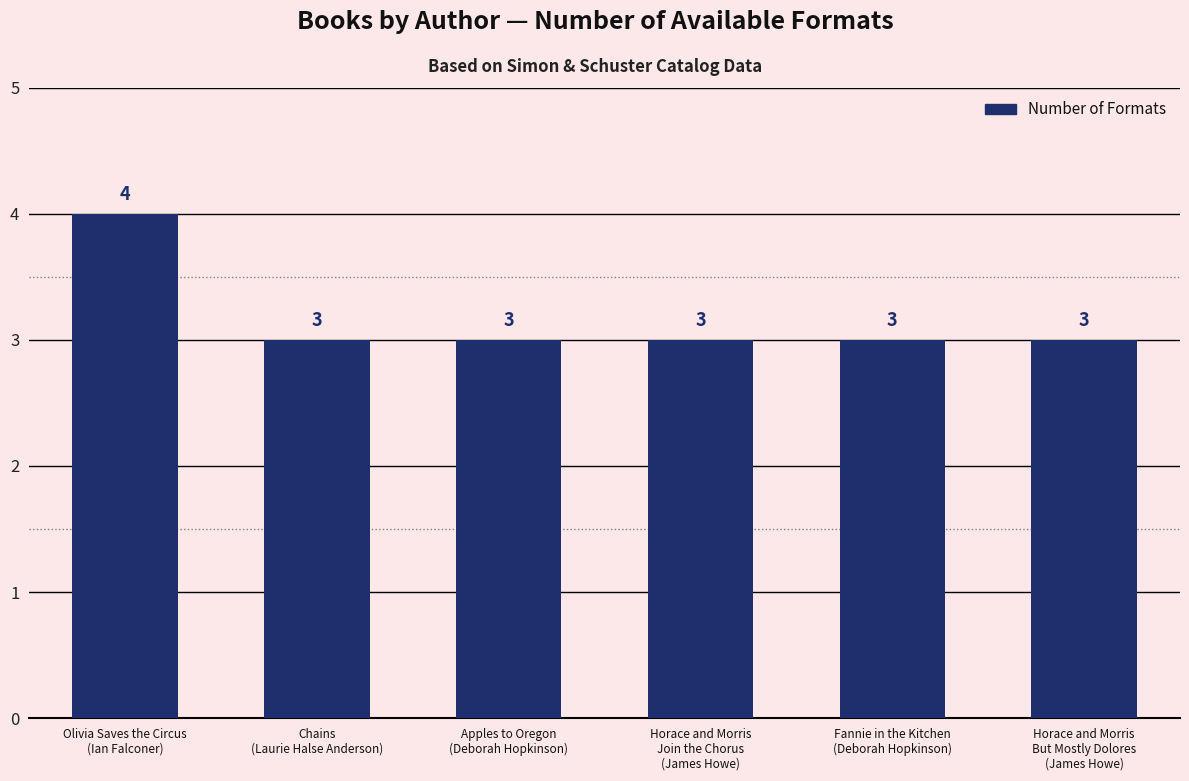

What is the average value?

3